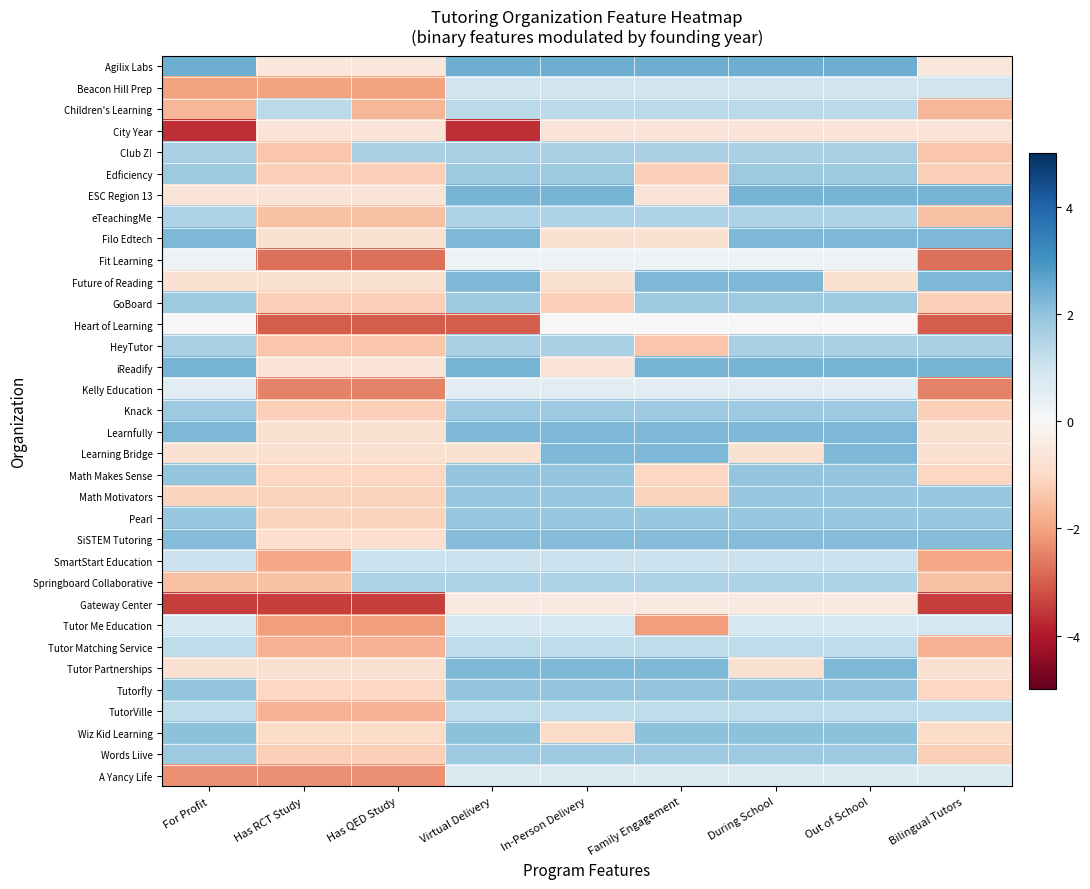

Reading left to right, list all the values displayed in this chart.

Agilix Labs: For Profit=2.4	Has RCT Study=-0.6	Has QED Study=-0.6	Virtual Delivery=2.4	In-Person Delivery=2.4	Family Engagement=2.4	During School=2.4	Out of School=2.4	Bilingual Tutors=-0.6
Beacon Hill Prep: For Profit=-2.0	Has RCT Study=-2.0	Has QED Study=-2.0	Virtual Delivery=1.0	In-Person Delivery=1.0	Family Engagement=1.0	During School=1.0	Out of School=1.0	Bilingual Tutors=1.0
Children's Learning: For Profit=-1.7	Has RCT Study=1.3	Has QED Study=-1.7	Virtual Delivery=1.3	In-Person Delivery=1.3	Family Engagement=1.3	During School=1.3	Out of School=1.3	Bilingual Tutors=-1.7
City Year: For Profit=-3.6	Has RCT Study=-0.6	Has QED Study=-0.6	Virtual Delivery=-3.6	In-Person Delivery=-0.6	Family Engagement=-0.6	During School=-0.6	Out of School=-0.6	Bilingual Tutors=-0.6
Club Z!: For Profit=1.6	Has RCT Study=-1.4	Has QED Study=1.6	Virtual Delivery=1.6	In-Person Delivery=1.6	Family Engagement=1.6	During School=1.6	Out of School=1.6	Bilingual Tutors=-1.4
Edficiency: For Profit=1.8	Has RCT Study=-1.2	Has QED Study=-1.2	Virtual Delivery=1.8	In-Person Delivery=1.8	Family Engagement=-1.2	During School=1.8	Out of School=1.8	Bilingual Tutors=-1.2
ESC Region 13: For Profit=-0.7	Has RCT Study=-0.7	Has QED Study=-0.7	Virtual Delivery=2.3	In-Person Delivery=2.3	Family Engagement=-0.7	During School=2.3	Out of School=2.3	Bilingual Tutors=2.3
eTeachingMe: For Profit=1.5	Has RCT Study=-1.5	Has QED Study=-1.5	Virtual Delivery=1.5	In-Person Delivery=1.5	Family Engagement=1.5	During School=1.5	Out of School=1.5	Bilingual Tutors=-1.5
Filo Edtech: For Profit=2.2	Has RCT Study=-0.8	Has QED Study=-0.8	Virtual Delivery=2.2	In-Person Delivery=-0.8	Family Engagement=-0.8	During School=2.2	Out of School=2.2	Bilingual Tutors=2.2
Fit Learning: For Profit=0.3	Has RCT Study=-2.7	Has QED Study=-2.7	Virtual Delivery=0.3	In-Person Delivery=0.3	Family Engagement=0.3	During School=0.3	Out of School=0.3	Bilingual Tutors=-2.7
Future of Reading: For Profit=-0.8	Has RCT Study=-0.8	Has QED Study=-0.8	Virtual Delivery=2.2	In-Person Delivery=-0.8	Family Engagement=2.2	During School=2.2	Out of School=-0.8	Bilingual Tutors=2.2
GoBoard: For Profit=1.8	Has RCT Study=-1.2	Has QED Study=-1.2	Virtual Delivery=1.8	In-Person Delivery=-1.2	Family Engagement=1.8	During School=1.8	Out of School=1.8	Bilingual Tutors=-1.2
Heart of Learning: For Profit=-0.0	Has RCT Study=-3.0	Has QED Study=-3.0	Virtual Delivery=-3.0	In-Person Delivery=-0.0	Family Engagement=-0.0	During School=-0.0	Out of School=-0.0	Bilingual Tutors=-3.0
HeyTutor: For Profit=1.6	Has RCT Study=-1.4	Has QED Study=-1.4	Virtual Delivery=1.6	In-Person Delivery=1.6	Family Engagement=-1.4	During School=1.6	Out of School=1.6	Bilingual Tutors=1.6
iReadify: For Profit=2.3	Has RCT Study=-0.7	Has QED Study=-0.7	Virtual Delivery=2.3	In-Person Delivery=-0.7	Family Engagement=2.3	During School=2.3	Out of School=2.3	Bilingual Tutors=2.3
Kelly Education: For Profit=0.5	Has RCT Study=-2.5	Has QED Study=-2.5	Virtual Delivery=0.5	In-Person Delivery=0.5	Family Engagement=0.5	During School=0.5	Out of School=0.5	Bilingual Tutors=-2.5
Knack: For Profit=1.8	Has RCT Study=-1.2	Has QED Study=-1.2	Virtual Delivery=1.8	In-Person Delivery=1.8	Family Engagement=1.8	During School=1.8	Out of School=1.8	Bilingual Tutors=-1.2
Learnfully: For Profit=2.2	Has RCT Study=-0.8	Has QED Study=-0.8	Virtual Delivery=2.2	In-Person Delivery=2.2	Family Engagement=2.2	During School=2.2	Out of School=2.2	Bilingual Tutors=-0.8
Learning Bridge: For Profit=-0.8	Has RCT Study=-0.8	Has QED Study=-0.8	Virtual Delivery=-0.8	In-Person Delivery=2.2	Family Engagement=2.2	During School=-0.8	Out of School=2.2	Bilingual Tutors=-0.8
Math Makes Sense: For Profit=2.0	Has RCT Study=-1.0	Has QED Study=-1.0	Virtual Delivery=2.0	In-Person Delivery=2.0	Family Engagement=-1.0	During School=2.0	Out of School=2.0	Bilingual Tutors=-1.0
Math Motivators: For Profit=-1.1	Has RCT Study=-1.1	Has QED Study=-1.1	Virtual Delivery=1.9	In-Person Delivery=1.9	Family Engagement=-1.1	During School=1.9	Out of School=1.9	Bilingual Tutors=1.9
Pearl: For Profit=1.9	Has RCT Study=-1.1	Has QED Study=-1.1	Virtual Delivery=1.9	In-Person Delivery=1.9	Family Engagement=1.9	During School=1.9	Out of School=1.9	Bilingual Tutors=1.9
SiSTEM Tutoring: For Profit=2.2	Has RCT Study=-0.8	Has QED Study=-0.8	Virtual Delivery=2.2	In-Person Delivery=2.2	Family Engagement=2.2	During School=2.2	Out of School=2.2	Bilingual Tutors=2.2
SmartStart Education: For Profit=1.1	Has RCT Study=-1.9	Has QED Study=1.1	Virtual Delivery=1.1	In-Person Delivery=1.1	Family Engagement=1.1	During School=1.1	Out of School=1.1	Bilingual Tutors=-1.9
Springboard Collaborative: For Profit=-1.5	Has RCT Study=-1.5	Has QED Study=1.5	Virtual Delivery=1.5	In-Person Delivery=1.5	Family Engagement=1.5	During School=1.5	Out of School=1.5	Bilingual Tutors=-1.5
Gateway Center: For Profit=-3.5	Has RCT Study=-3.5	Has QED Study=-3.5	Virtual Delivery=-0.5	In-Person Delivery=-0.5	Family Engagement=-0.5	During School=-0.5	Out of School=-0.5	Bilingual Tutors=-3.5
Tutor Me Education: For Profit=0.9	Has RCT Study=-2.1	Has QED Study=-2.1	Virtual Delivery=0.9	In-Person Delivery=0.9	Family Engagement=-2.1	During School=0.9	Out of School=0.9	Bilingual Tutors=0.9
Tutor Matching Service: For Profit=1.3	Has RCT Study=-1.7	Has QED Study=-1.7	Virtual Delivery=1.3	In-Person Delivery=1.3	Family Engagement=1.3	During School=1.3	Out of School=1.3	Bilingual Tutors=-1.7
Tutor Partnerships: For Profit=-0.8	Has RCT Study=-0.8	Has QED Study=-0.8	Virtual Delivery=2.2	In-Person Delivery=2.2	Family Engagement=2.2	During School=-0.8	Out of School=2.2	Bilingual Tutors=-0.8
Tutorfly: For Profit=2.0	Has RCT Study=-1.0	Has QED Study=-1.0	Virtual Delivery=2.0	In-Person Delivery=2.0	Family Engagement=2.0	During School=2.0	Out of School=2.0	Bilingual Tutors=-1.0
TutorVille: For Profit=1.3	Has RCT Study=-1.7	Has QED Study=-1.7	Virtual Delivery=1.3	In-Person Delivery=1.3	Family Engagement=1.3	During School=1.3	Out of School=1.3	Bilingual Tutors=1.3
Wiz Kid Learning: For Profit=2.1	Has RCT Study=-0.9	Has QED Study=-0.9	Virtual Delivery=2.1	In-Person Delivery=-0.9	Family Engagement=2.1	During School=2.1	Out of School=2.1	Bilingual Tutors=-0.9
Words Liive: For Profit=1.8	Has RCT Study=-1.2	Has QED Study=-1.2	Virtual Delivery=1.8	In-Person Delivery=1.8	Family Engagement=1.8	During School=1.8	Out of School=1.8	Bilingual Tutors=-1.2
A Yancy Life: For Profit=-2.3	Has RCT Study=-2.3	Has QED Study=-2.3	Virtual Delivery=0.7	In-Person Delivery=0.7	Family Engagement=0.7	During School=0.7	Out of School=0.7	Bilingual Tutors=0.7